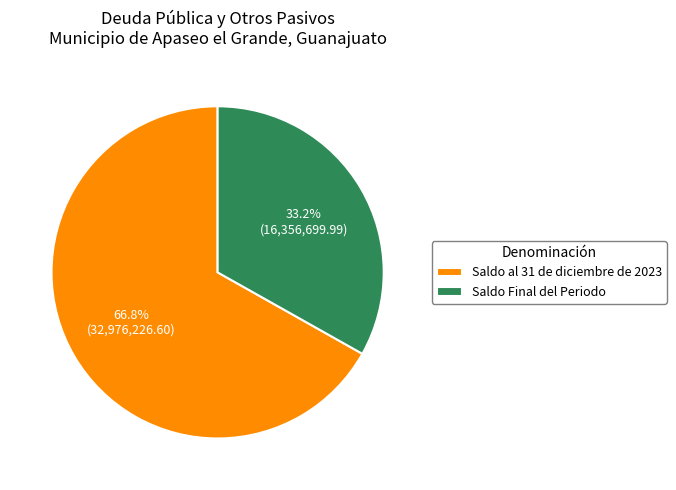

Does any single category account for the majority?

Yes